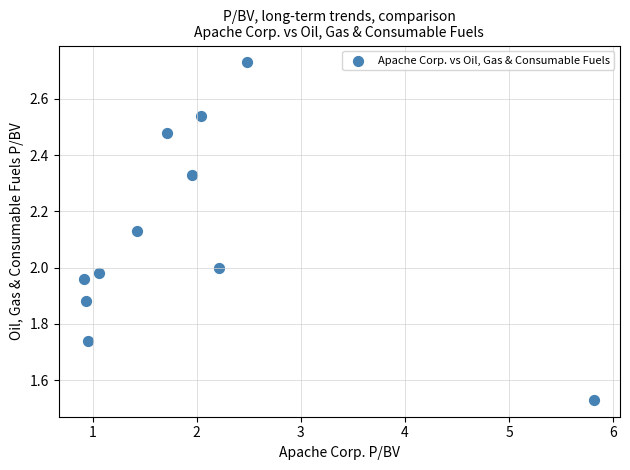

What is the range of X values (max minus min)?

4.9